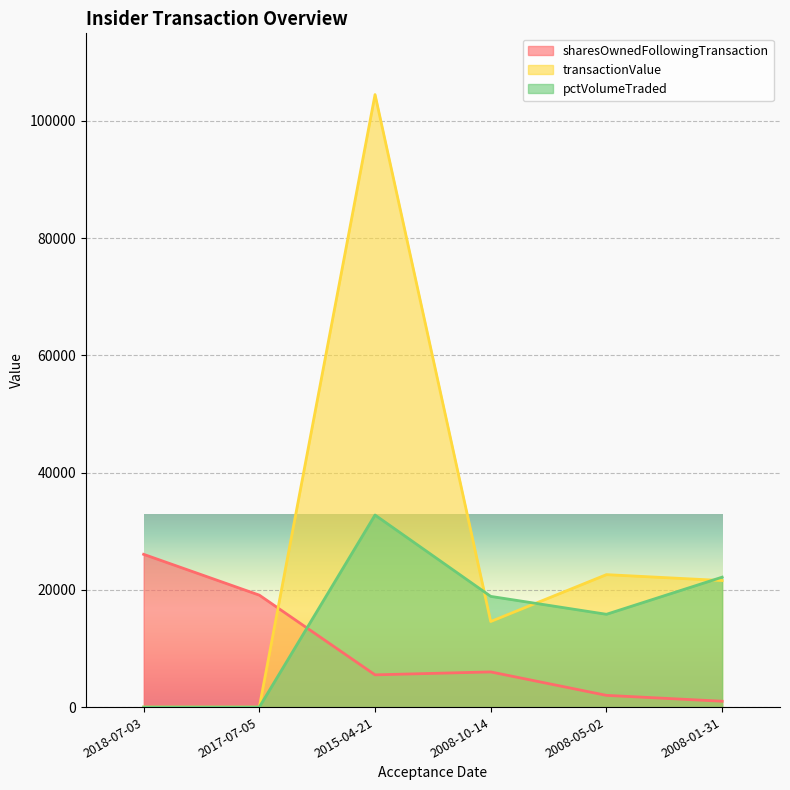

Is it true that pctVolumeTraded equals 26298 at 2008-05-02?

False